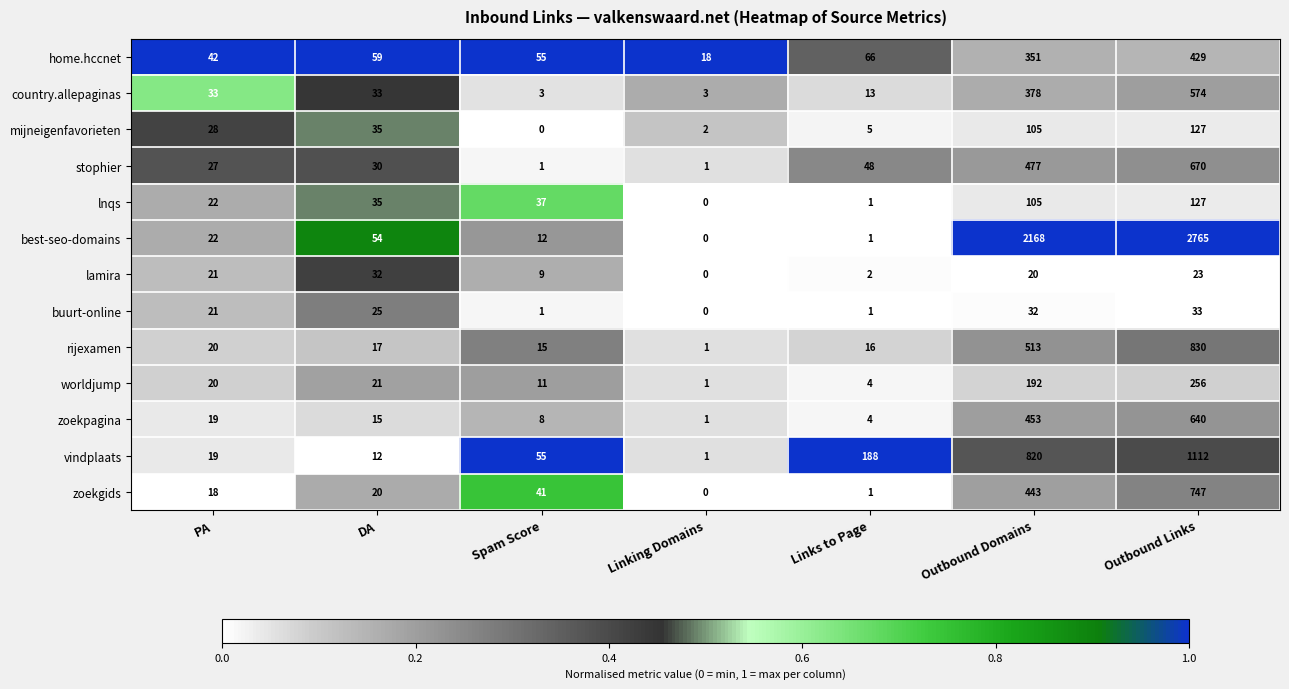

Is it true that zoekgids equals 747 at Outbound Links?

True